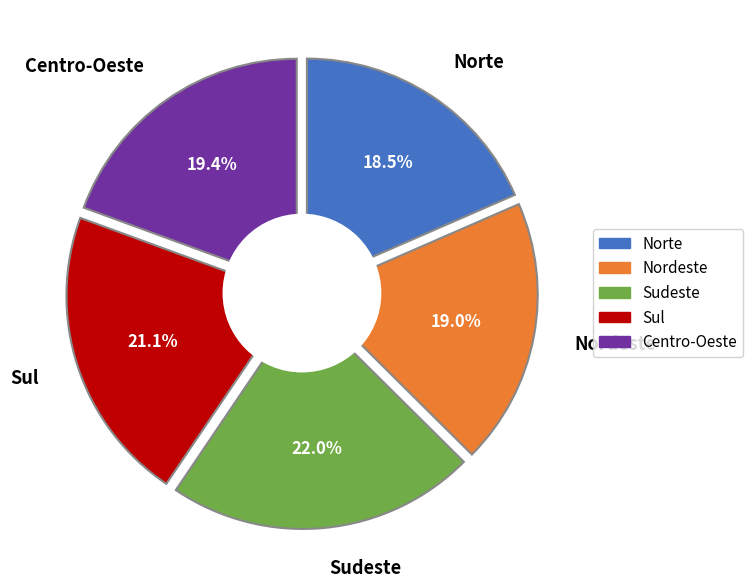

To the nearest percent, what is the difference between the largest and smallest slice percentages?

4%